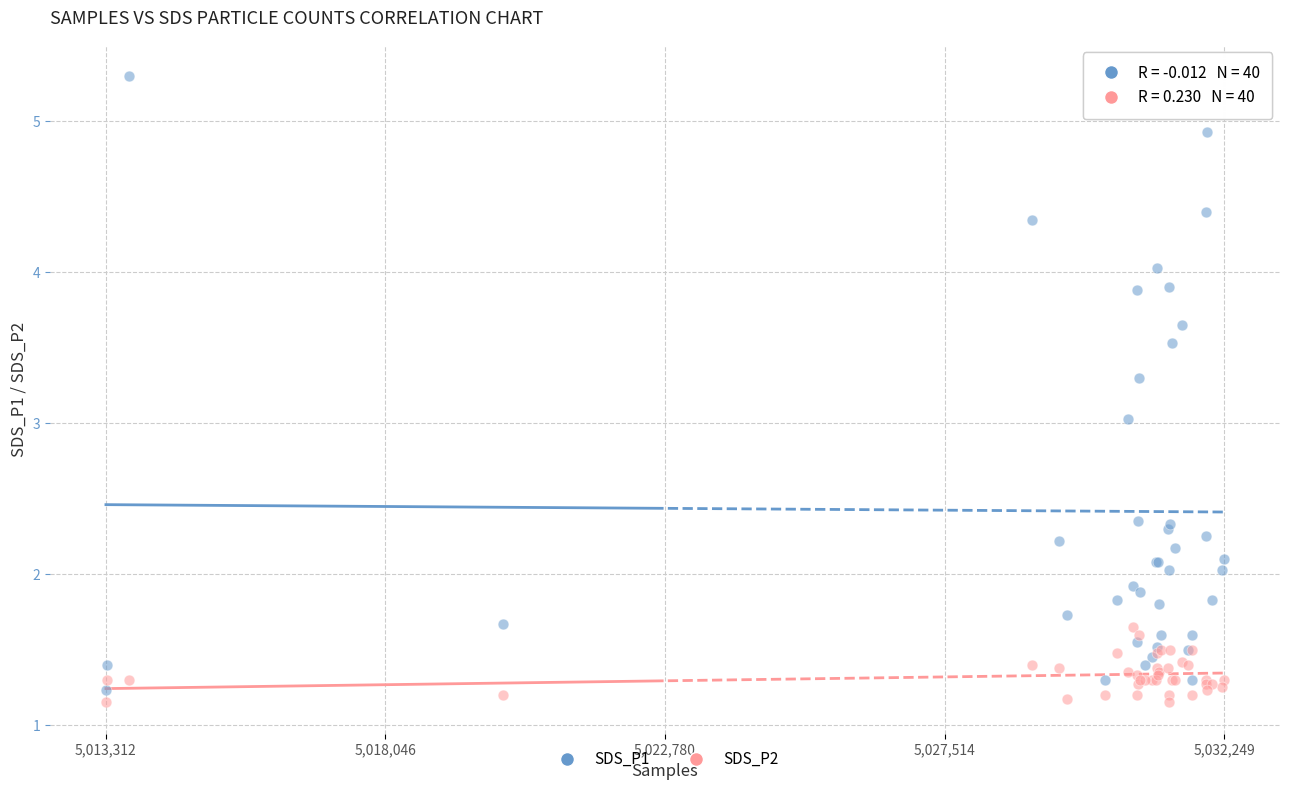

What is the X range (max minus min) for the scatter plot?

18937.0